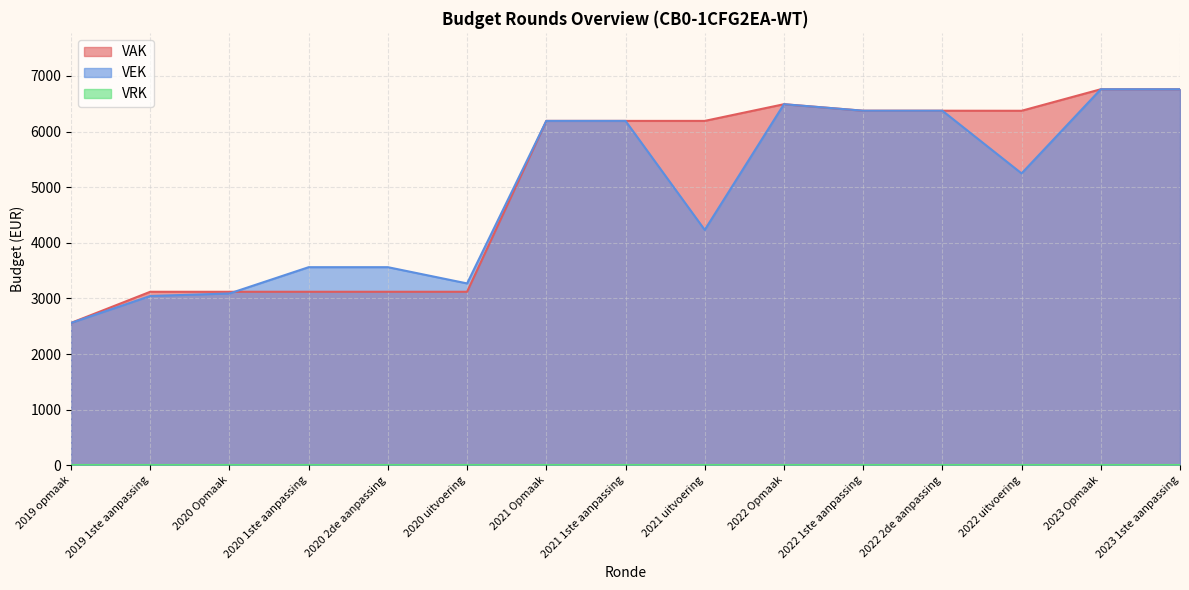

List the labels in order of VAK value, largest first.

2023 Opmaak, 2023 1ste aanpassing, 2022 Opmaak, 2022 1ste aanpassing, 2022 2de aanpassing, 2022 uitvoering, 2021 Opmaak, 2021 1ste aanpassing, 2021 uitvoering, 2019 1ste aanpassing, 2020 Opmaak, 2020 1ste aanpassing, 2020 2de aanpassing, 2020 uitvoering, 2019 opmaak